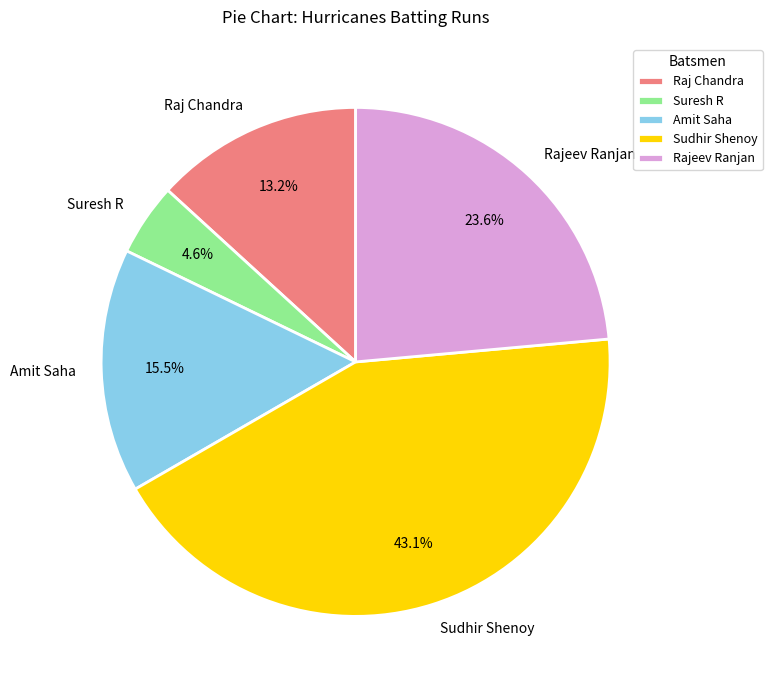

Is it true that Suresh R is 5% of the pie?

True